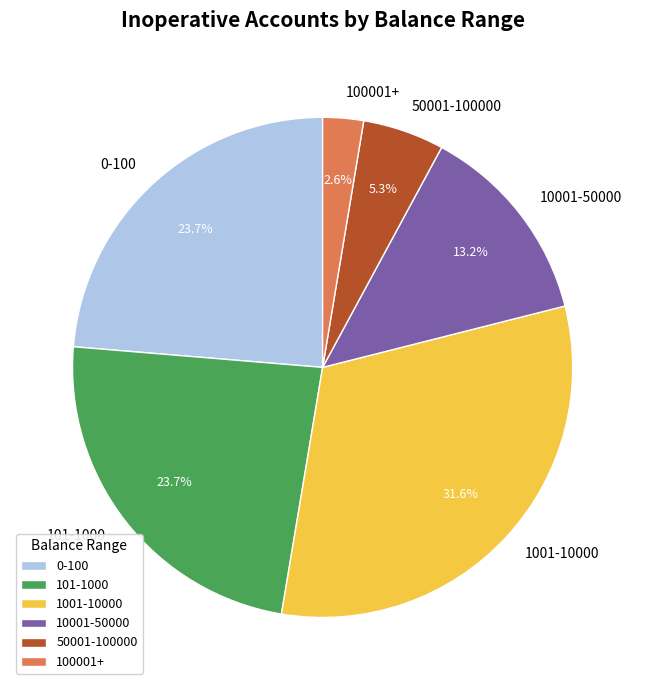

To the nearest percent, what is the average slice percentage?

17%